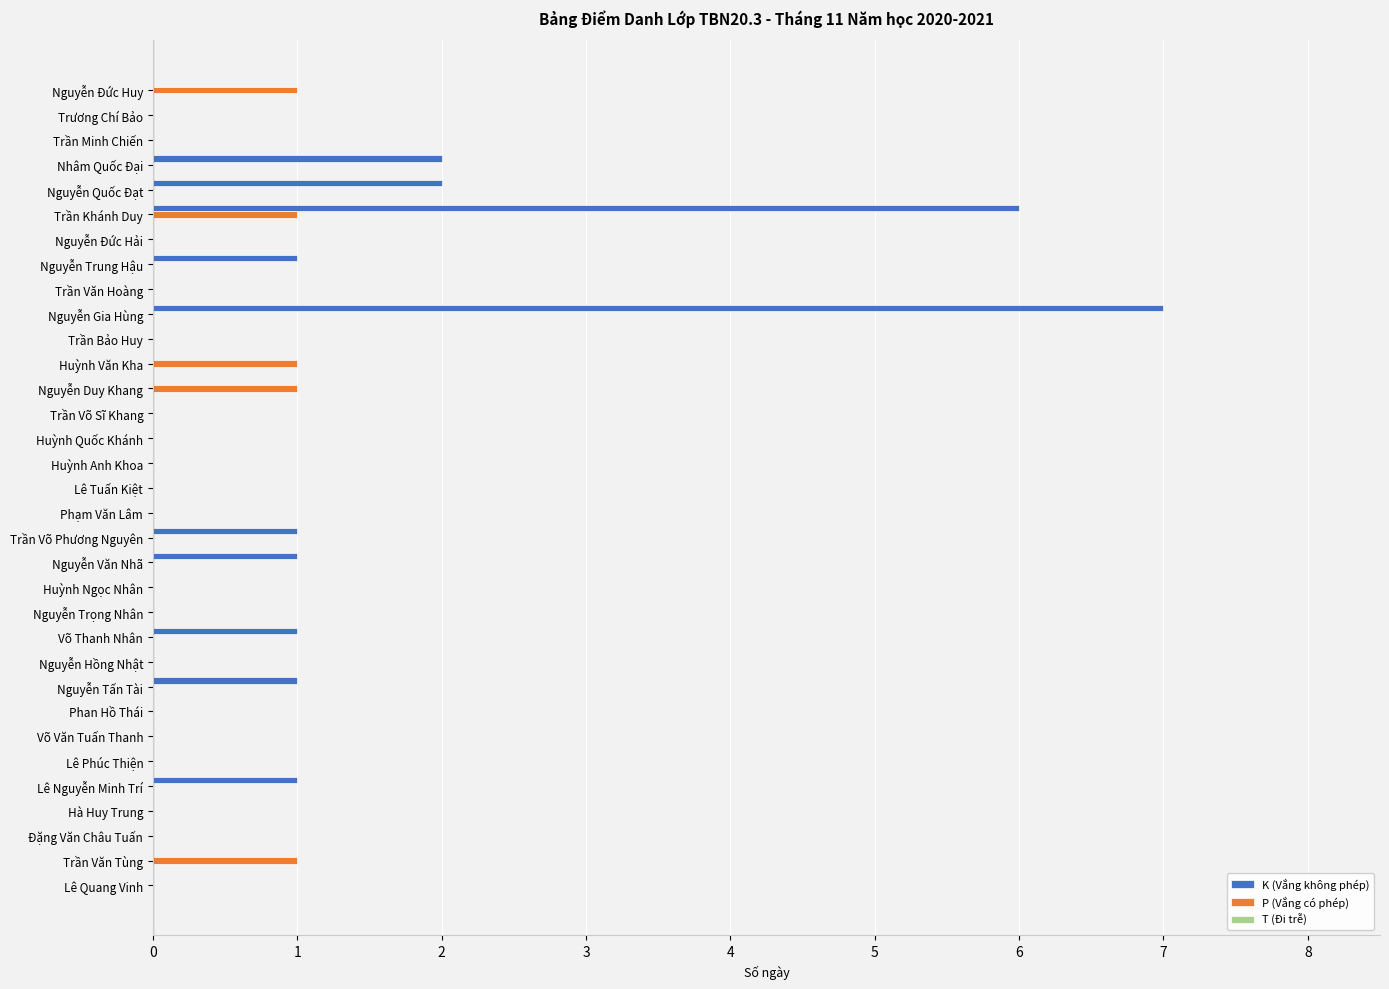

What is the sum of all P (Vắng có phép) values?

5